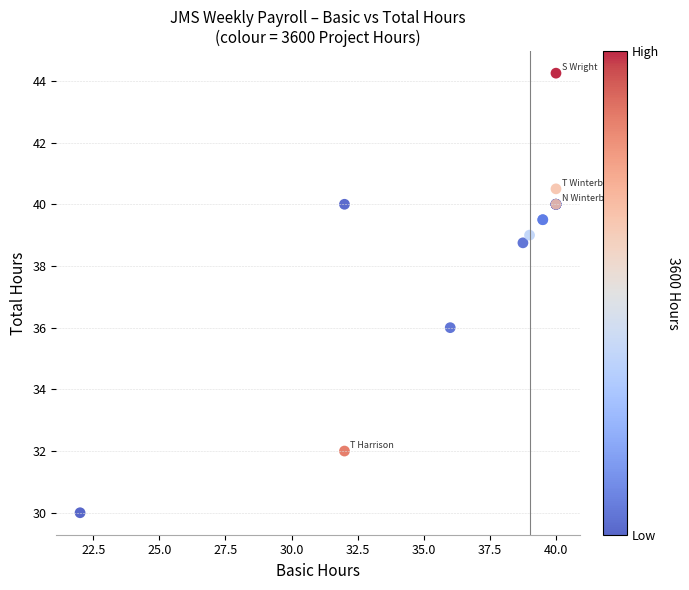

What Y value in the scatter plot is closest to 37?

36.0